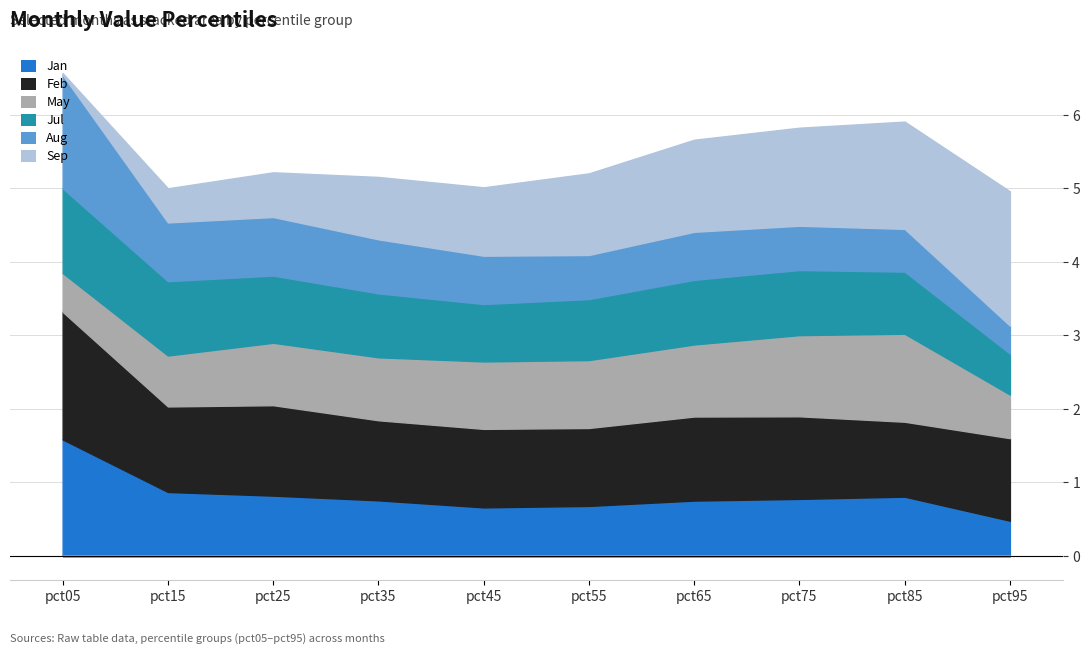

True or false: Sep and Jul cross at least once.

True